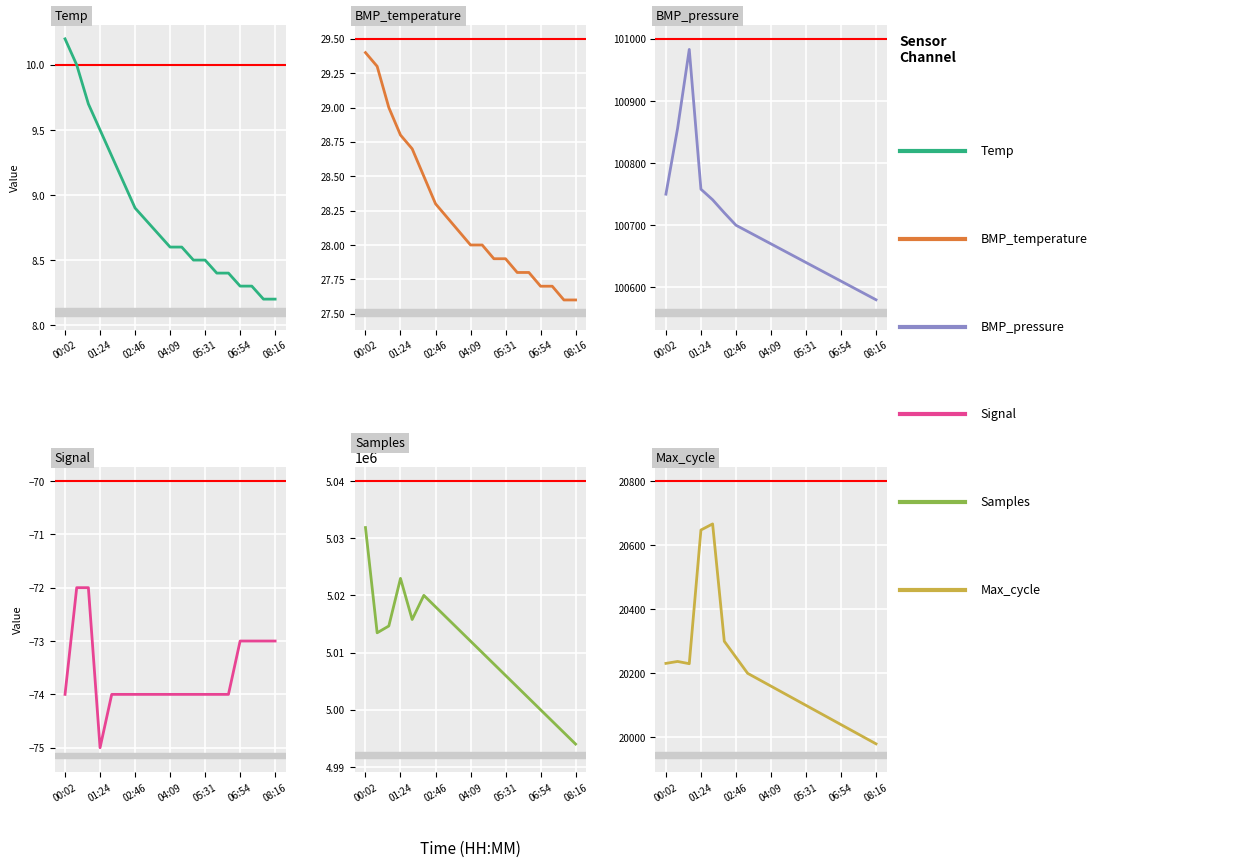

Read the Temp value at 10.

8.6